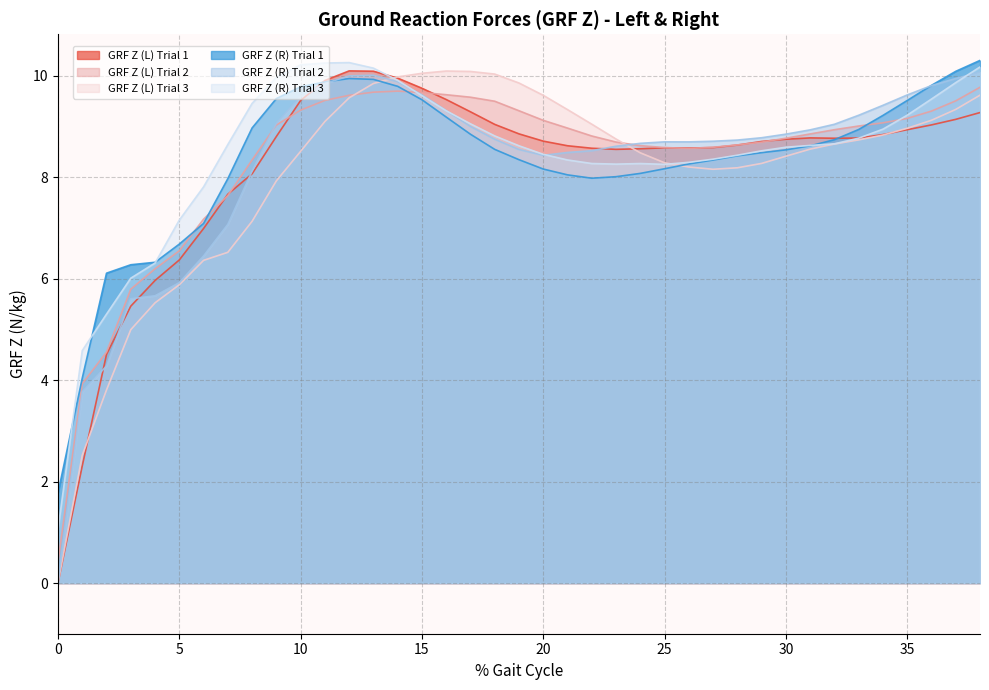

Reading right to left, extract all data points from this chart.

GRF Z (L) Trial 1: 9.3	9.1	9.0	8.9	8.8	8.8	8.8	8.8	8.8	8.7	8.6	8.6	8.6	8.6	8.6	8.6	8.6	8.6	8.7	8.9	9.0	9.3	9.5	9.8	10.0	10.1	10.1	9.9	9.5	8.8	8.1	7.7	7.0	6.4	6.0	5.5	4.5	2.3	0.0
GRF Z (L) Trial 2: 9.8	9.5	9.3	9.2	9.1	9.0	8.9	8.9	8.8	8.7	8.6	8.6	8.6	8.6	8.6	8.7	8.8	9.0	9.1	9.3	9.5	9.6	9.6	9.7	9.7	9.7	9.6	9.5	9.3	9.0	8.3	7.6	7.2	6.6	6.2	5.8	4.6	3.9	0.4
GRF Z (L) Trial 3: 9.6	9.3	9.1	9.0	8.8	8.7	8.7	8.6	8.4	8.3	8.2	8.2	8.2	8.3	8.5	8.8	9.0	9.3	9.6	9.9	10.0	10.1	10.1	10.1	10.0	9.8	9.6	9.1	8.5	7.9	7.1	6.5	6.4	5.9	5.5	5.0	3.8	2.5	0.0
GRF Z (R) Trial 1: 10.3	10.1	9.8	9.5	9.2	8.9	8.7	8.6	8.5	8.5	8.4	8.3	8.3	8.2	8.1	8.0	8.0	8.0	8.2	8.3	8.6	8.8	9.2	9.5	9.8	9.9	9.9	9.9	9.8	9.6	9.0	8.0	7.1	6.7	6.3	6.3	6.1	4.0	1.8
GRF Z (R) Trial 2: 10.1	9.9	9.8	9.6	9.4	9.2	9.0	8.9	8.9	8.8	8.7	8.7	8.7	8.7	8.7	8.6	8.5	8.5	8.4	8.5	8.8	9.0	9.3	9.6	9.9	10.0	10.0	9.8	9.6	9.1	8.1	7.1	6.4	5.9	5.7	5.6	4.3	3.8	0.0
GRF Z (R) Trial 3: 10.2	9.9	9.5	9.2	8.9	8.8	8.7	8.6	8.6	8.5	8.4	8.4	8.3	8.3	8.3	8.3	8.3	8.3	8.5	8.6	8.8	9.1	9.3	9.6	9.9	10.2	10.3	10.3	10.2	10.0	9.5	8.6	7.8	7.2	6.3	6.0	5.3	4.6	1.1